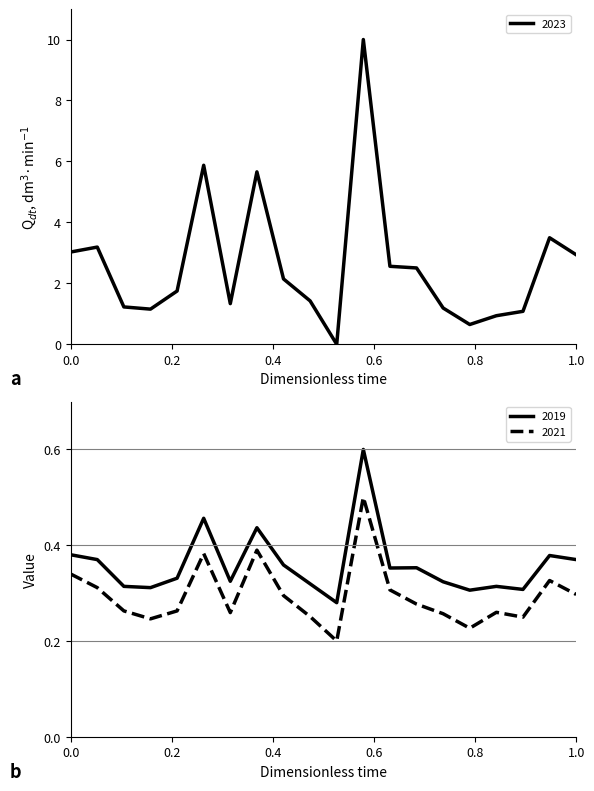

True or false: 2021 and 2019 cross at least once.

False